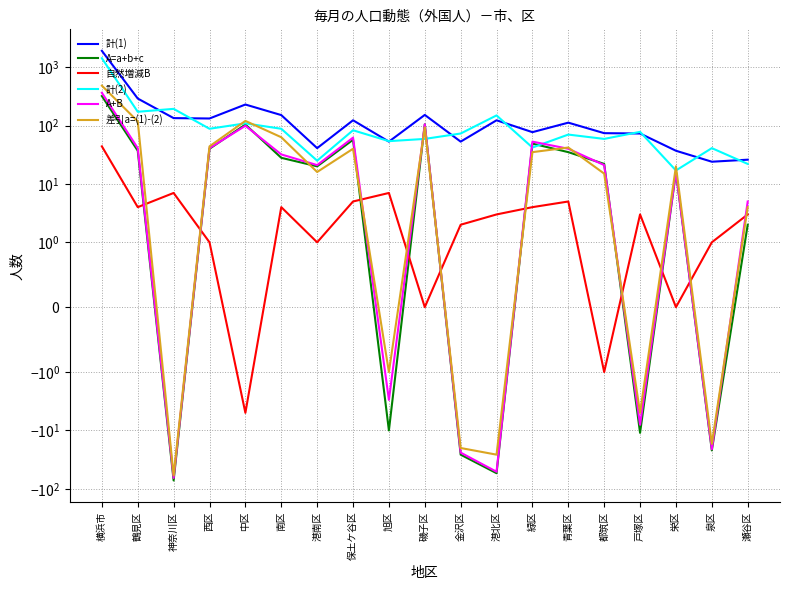

How many lines are shown in the chart?

6